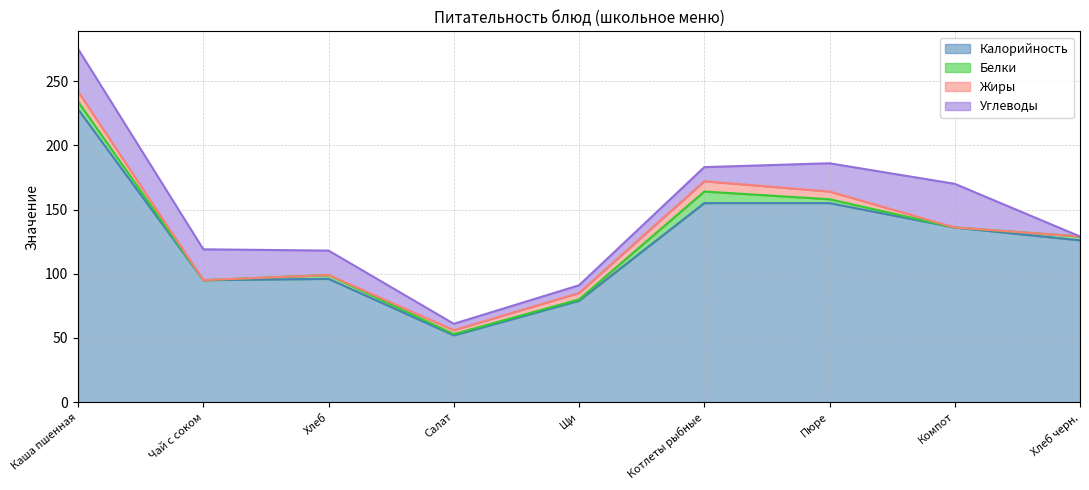

True or false: Калорийность has a value of 126 at Хлеб черн..

True